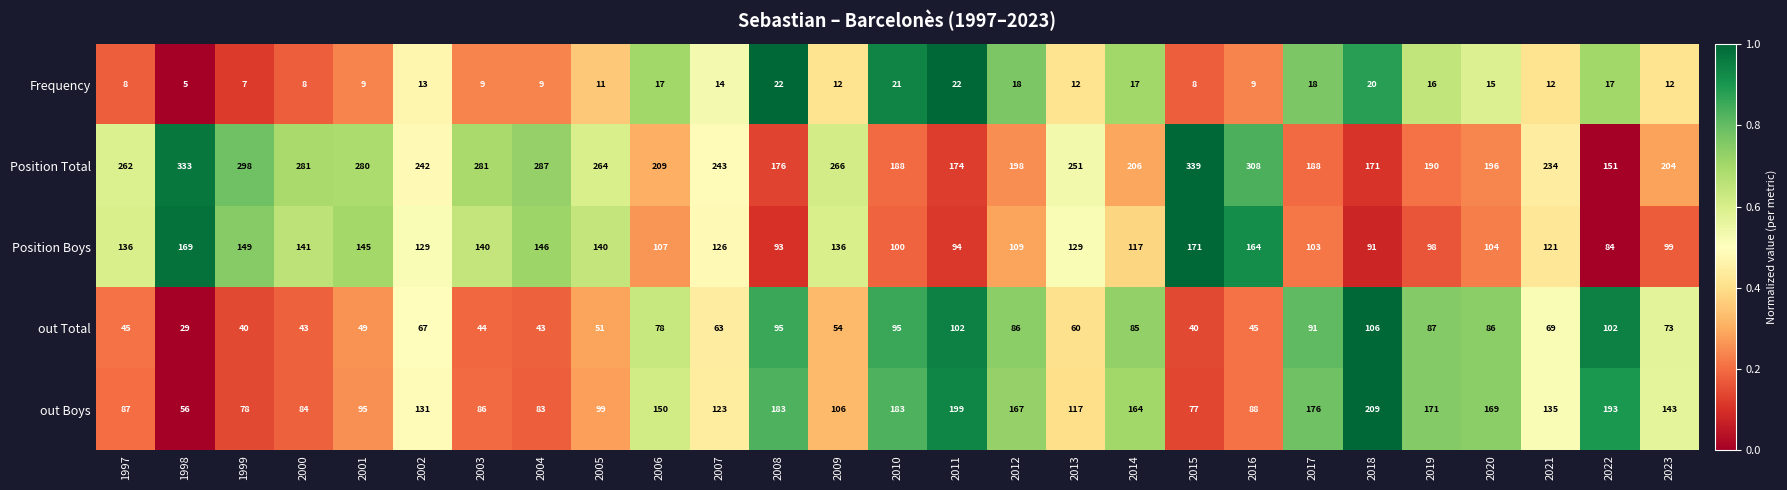

Rank the series at 2008 from highest to lowest value.

out Boys, Position Total, out Total, Position Boys, Frequency